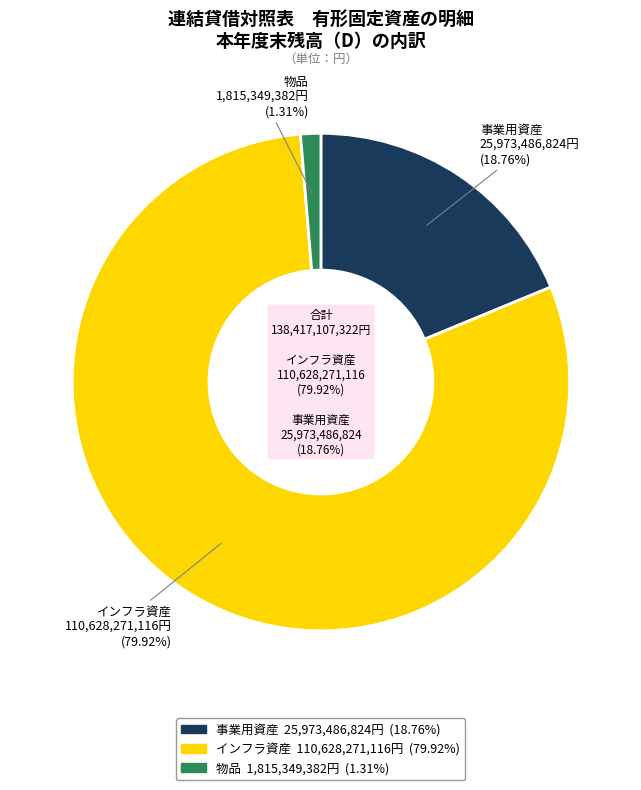

What is the change in value from 事業用資産 to インフラ資産?

+84654784292